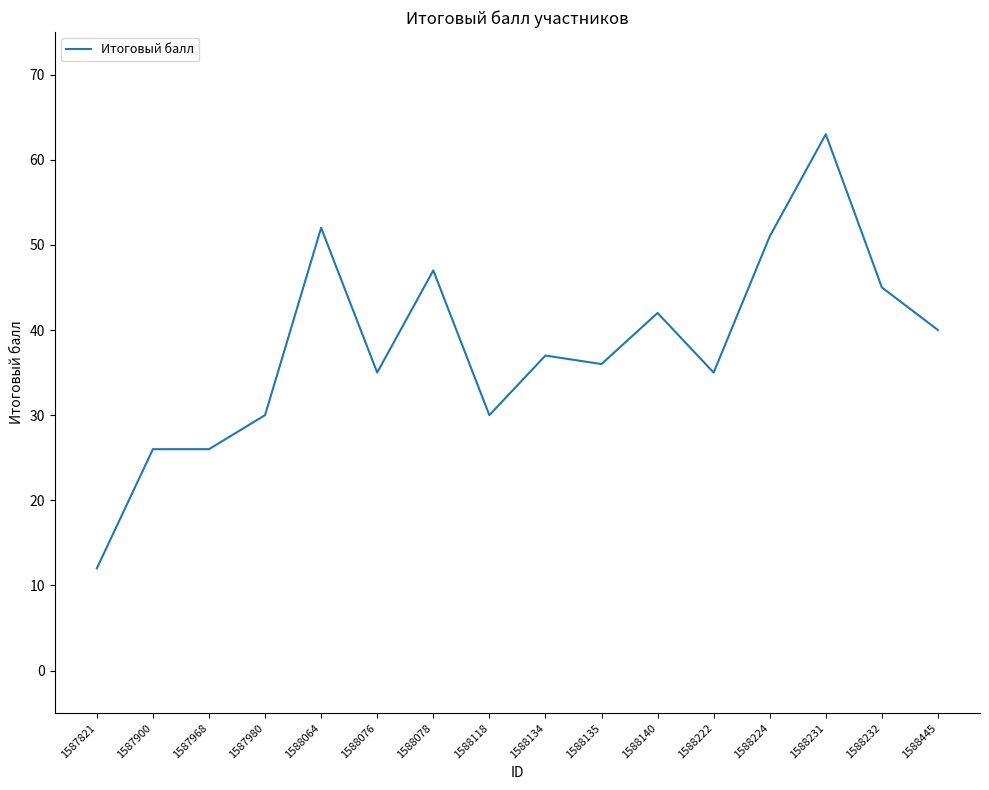

What is the difference between the values at 1587821 and 1588224?

39